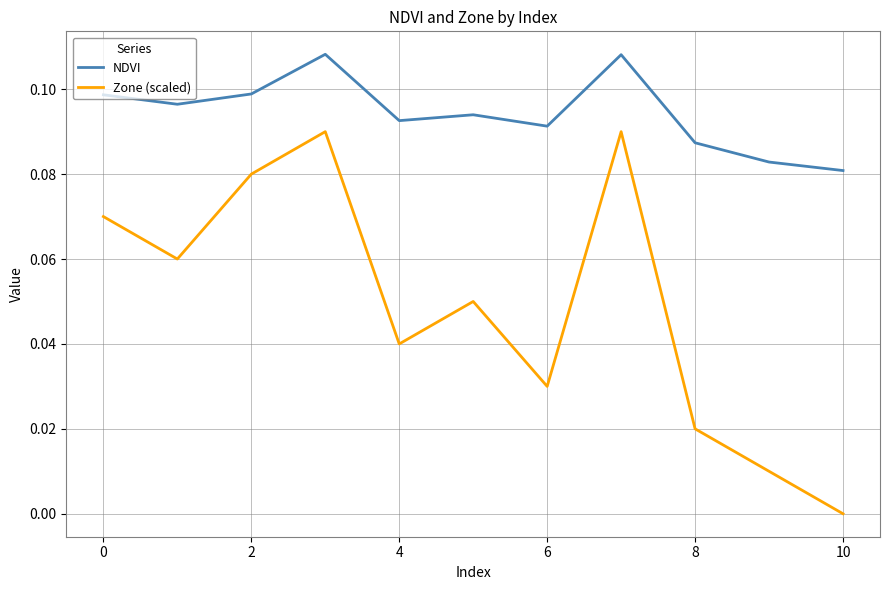

Which series has the widest spread of values?

Zone (scaled)